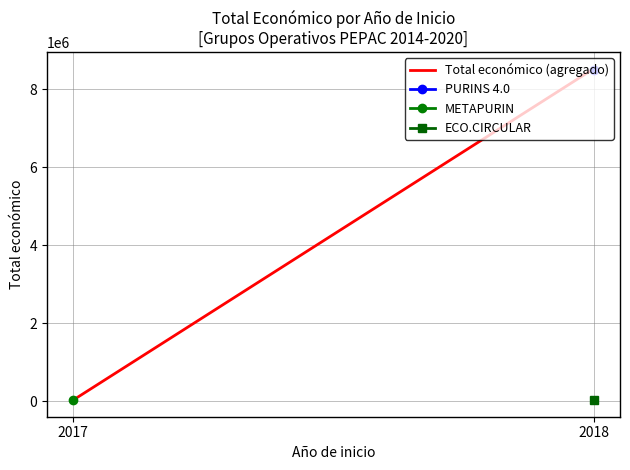

Reading left to right, list all the values displayed in this chart.

2017=26995	2018=8527844